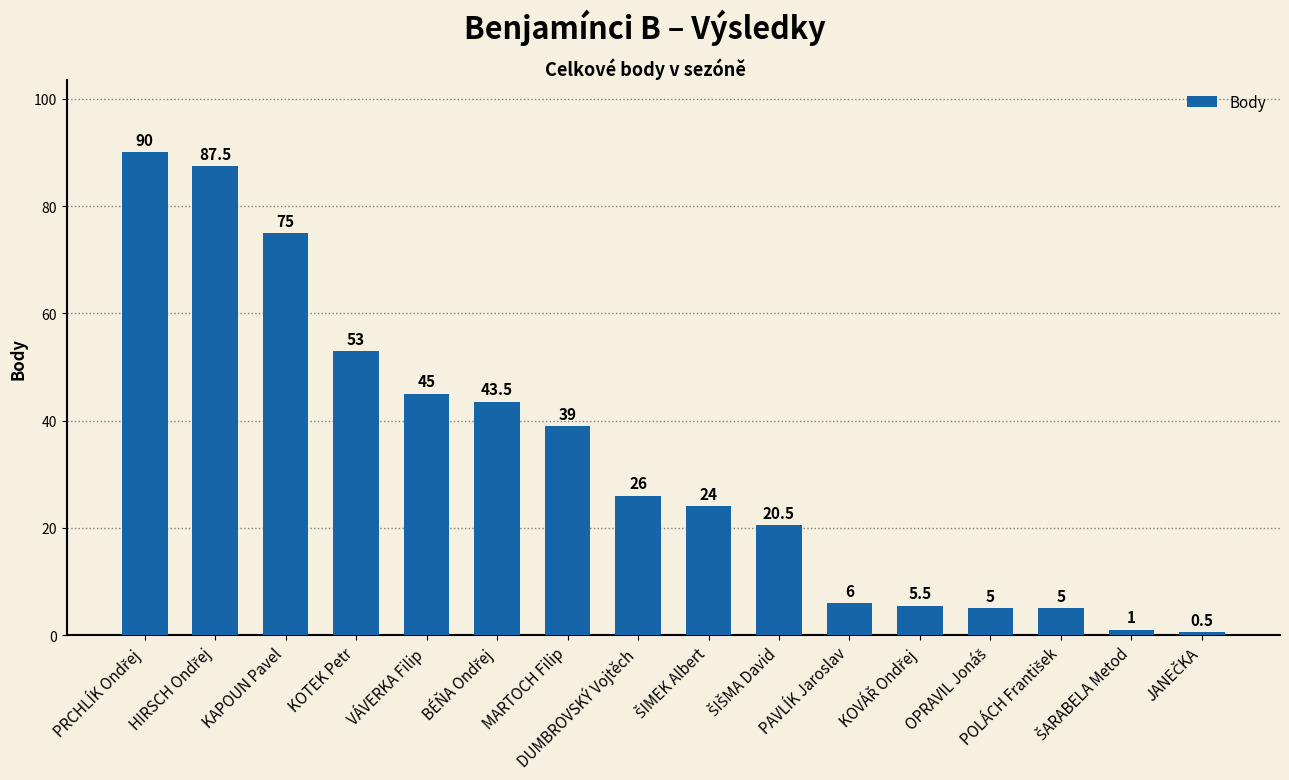

Read the value at DUMBROVSKÝ Vojtěch.

26.0